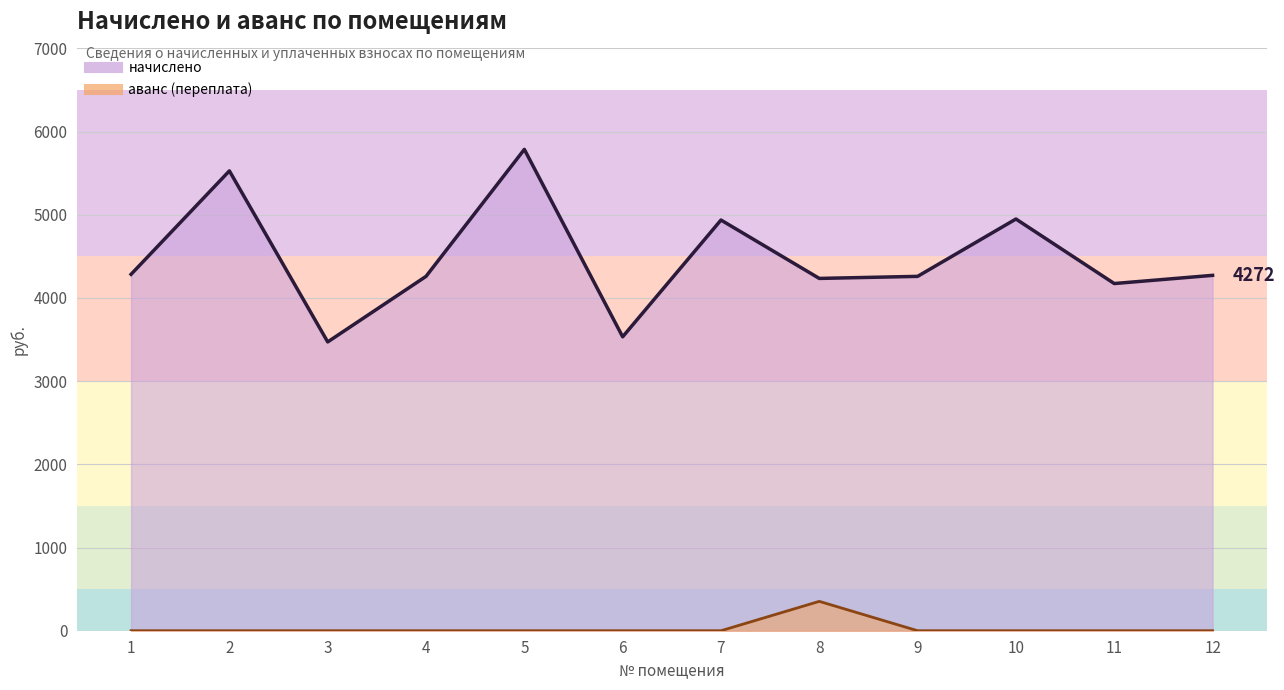

What is the greatest value displayed?

5786.6